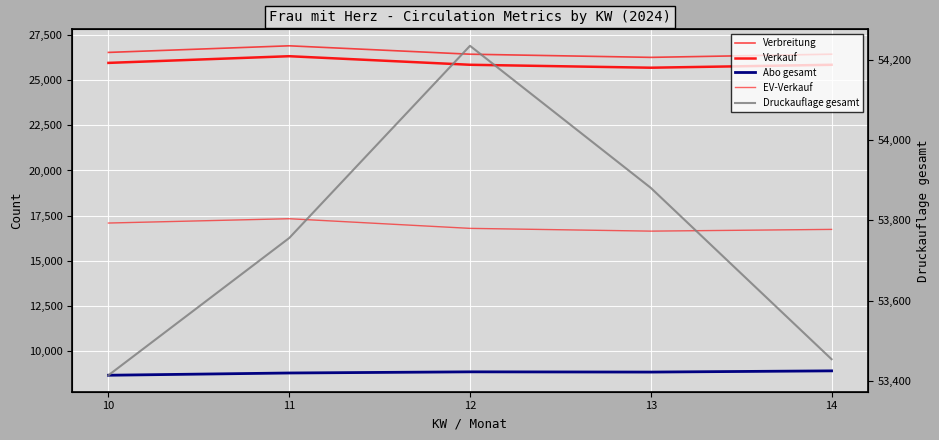

Count the number of data series in this chart.

5